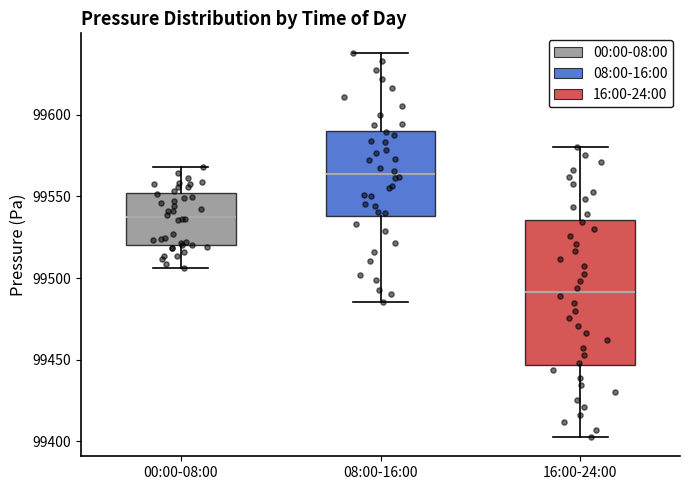

Reading left to right, transcribe this box plot: for each box, give where its median line is, the range the box spans, and where its two whiskers end, as read against the y-axis. The values are not printed on the chart, so give them approximately, as read against the axis.

00:00-08:00: median 99535, box 99520 to 99550, whiskers 99505 to 99570
08:00-16:00: median 99565, box 99540 to 99590, whiskers 99485 to 99640
16:00-24:00: median 99490, box 99445 to 99535, whiskers 99405 to 99580